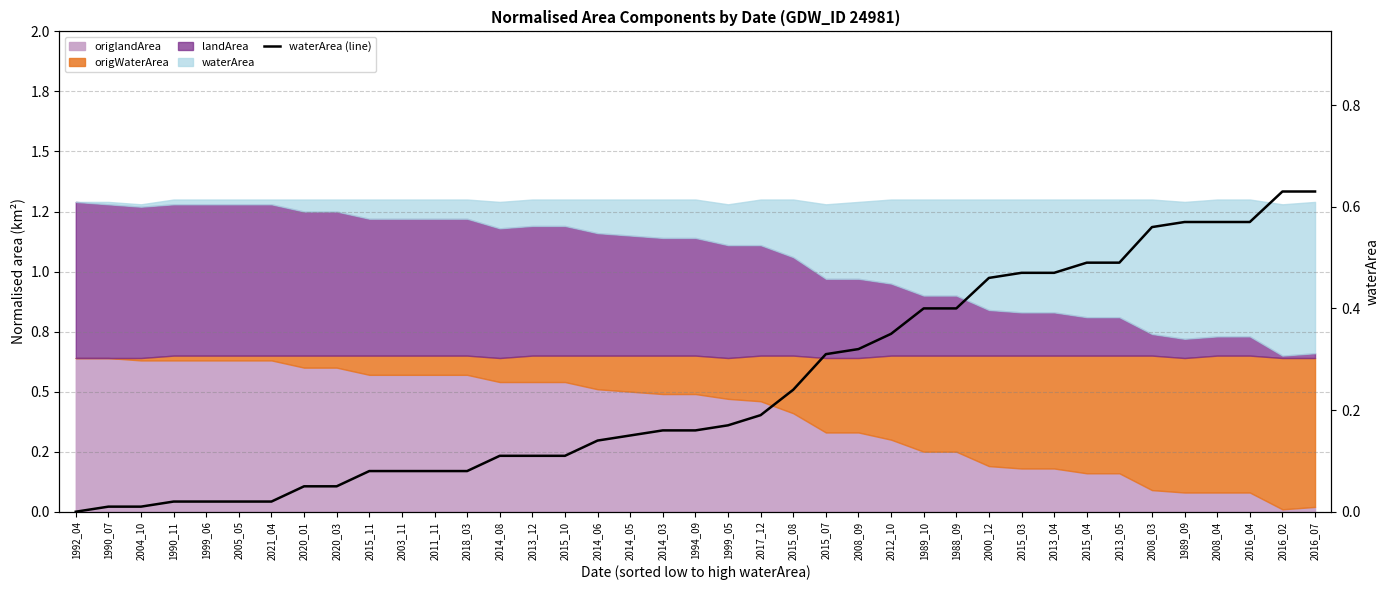

At which label is the value closest to 0?

1992_04